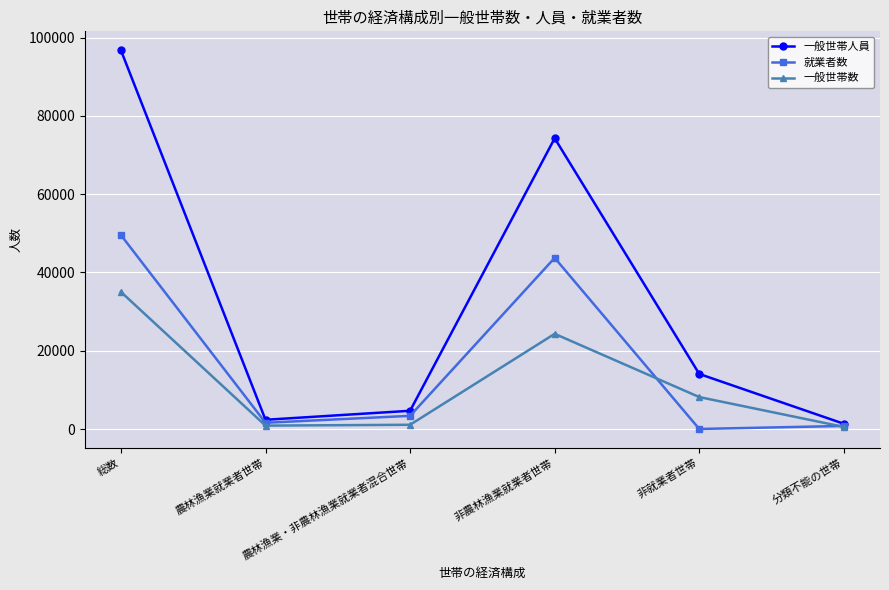

Does the chart have visible grid lines?

Yes